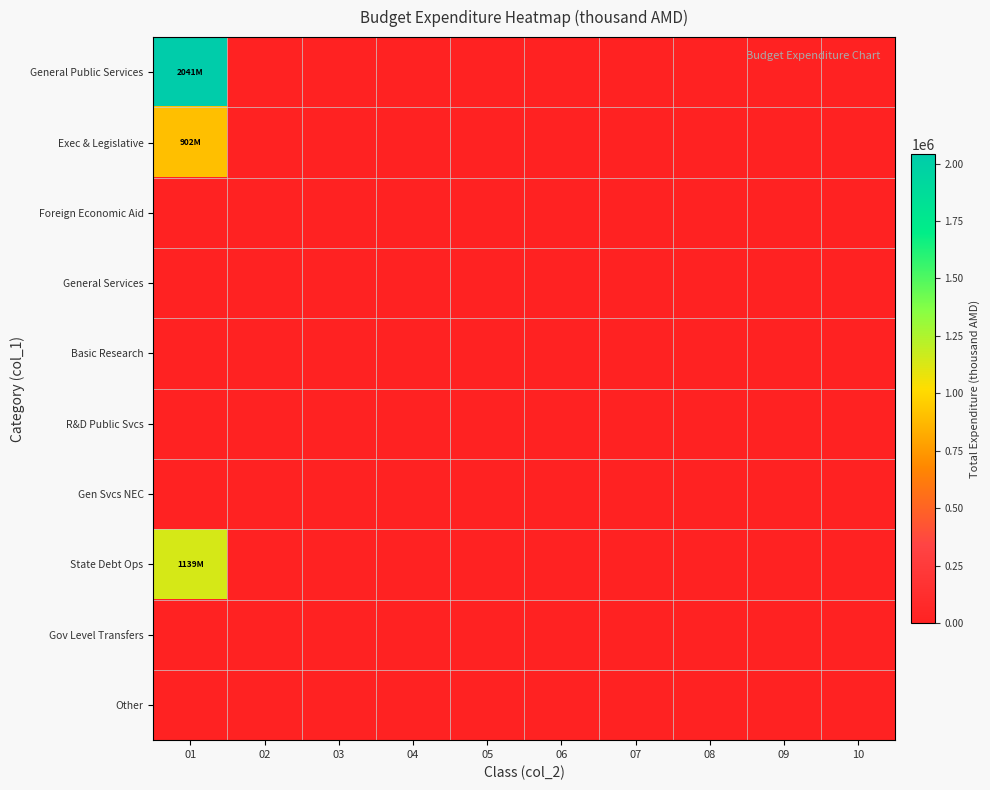

Reading left to right, transcribe all the data shown in this chart.

General Public Services: 01=2040741.2	02=0.0	03=0.0	04=0.0	05=0.0	06=0.0	07=0.0	08=0.0	09=0.0	10=0.0
Exec & Legislative: 01=902156.2	02=0.0	03=0.0	04=0.0	05=0.0	06=0.0	07=0.0	08=0.0	09=0.0	10=0.0
Foreign Economic Aid: 01=0.0	02=0.0	03=0.0	04=0.0	05=0.0	06=0.0	07=0.0	08=0.0	09=0.0	10=0.0
General Services: 01=0.0	02=0.0	03=0.0	04=0.0	05=0.0	06=0.0	07=0.0	08=0.0	09=0.0	10=0.0
Basic Research: 01=0.0	02=0.0	03=0.0	04=0.0	05=0.0	06=0.0	07=0.0	08=0.0	09=0.0	10=0.0
R&D Public Svcs: 01=0.0	02=0.0	03=0.0	04=0.0	05=0.0	06=0.0	07=0.0	08=0.0	09=0.0	10=0.0
Gen Svcs NEC: 01=0.0	02=0.0	03=0.0	04=0.0	05=0.0	06=0.0	07=0.0	08=0.0	09=0.0	10=0.0
State Debt Ops: 01=1138585.0	02=0.0	03=0.0	04=0.0	05=0.0	06=0.0	07=0.0	08=0.0	09=0.0	10=0.0
Gov Level Transfers: 01=0.0	02=0.0	03=0.0	04=0.0	05=0.0	06=0.0	07=0.0	08=0.0	09=0.0	10=0.0
Other: 01=0.0	02=0.0	03=0.0	04=0.0	05=0.0	06=0.0	07=0.0	08=0.0	09=0.0	10=0.0